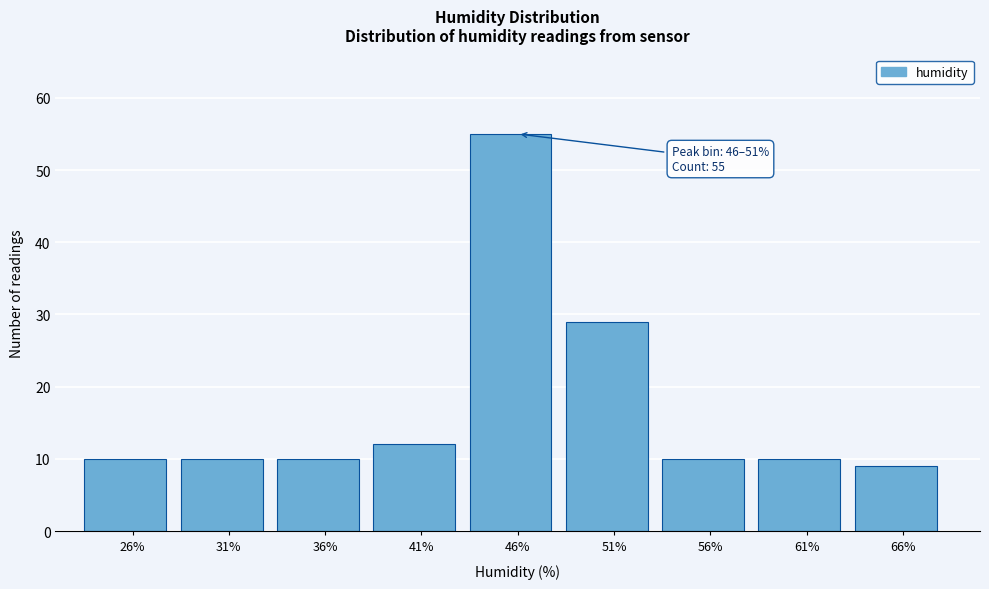

Reading left to right, transcribe all the data shown in this chart.

26%=10	31%=10	36%=10	41%=12	46%=55	51%=29	56%=10	61%=10	66%=9